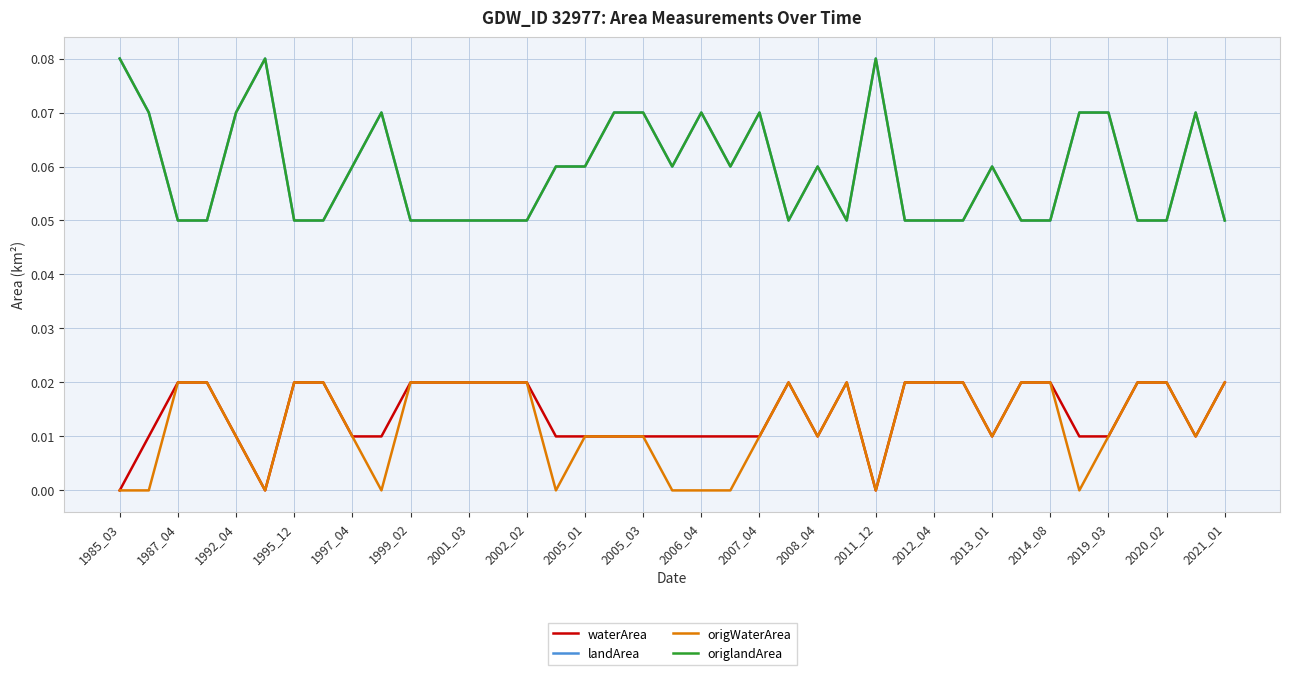

Rank the series by their maximum value, from highest to lowest.

landArea, origlandArea, waterArea, origWaterArea